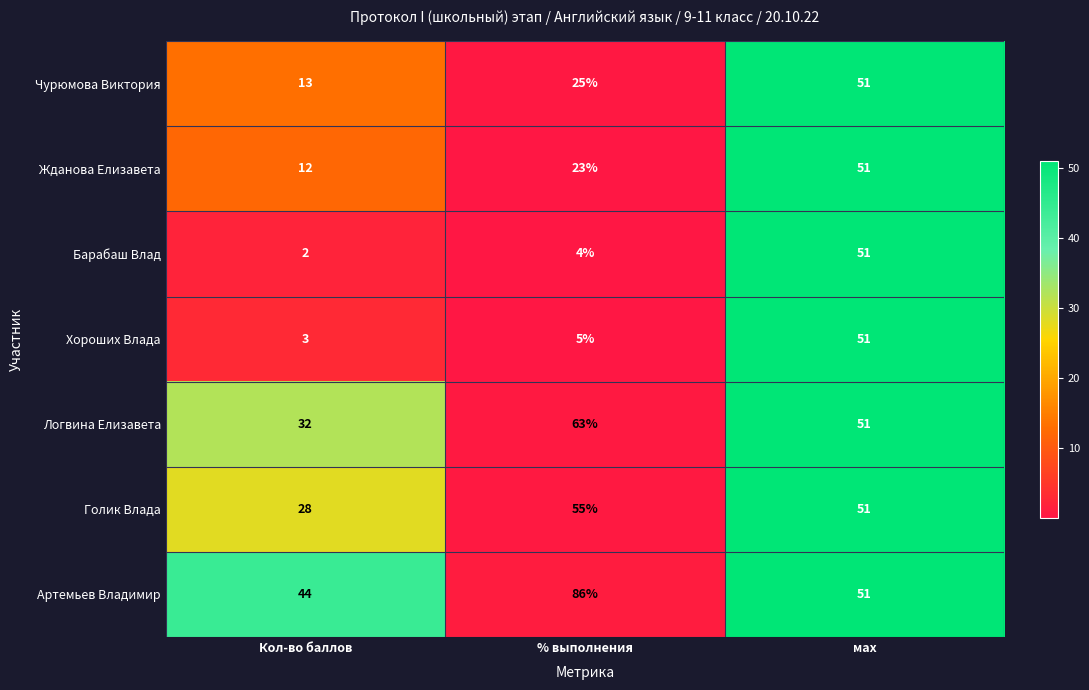

At how many categories does at least one series exceed 12?

3